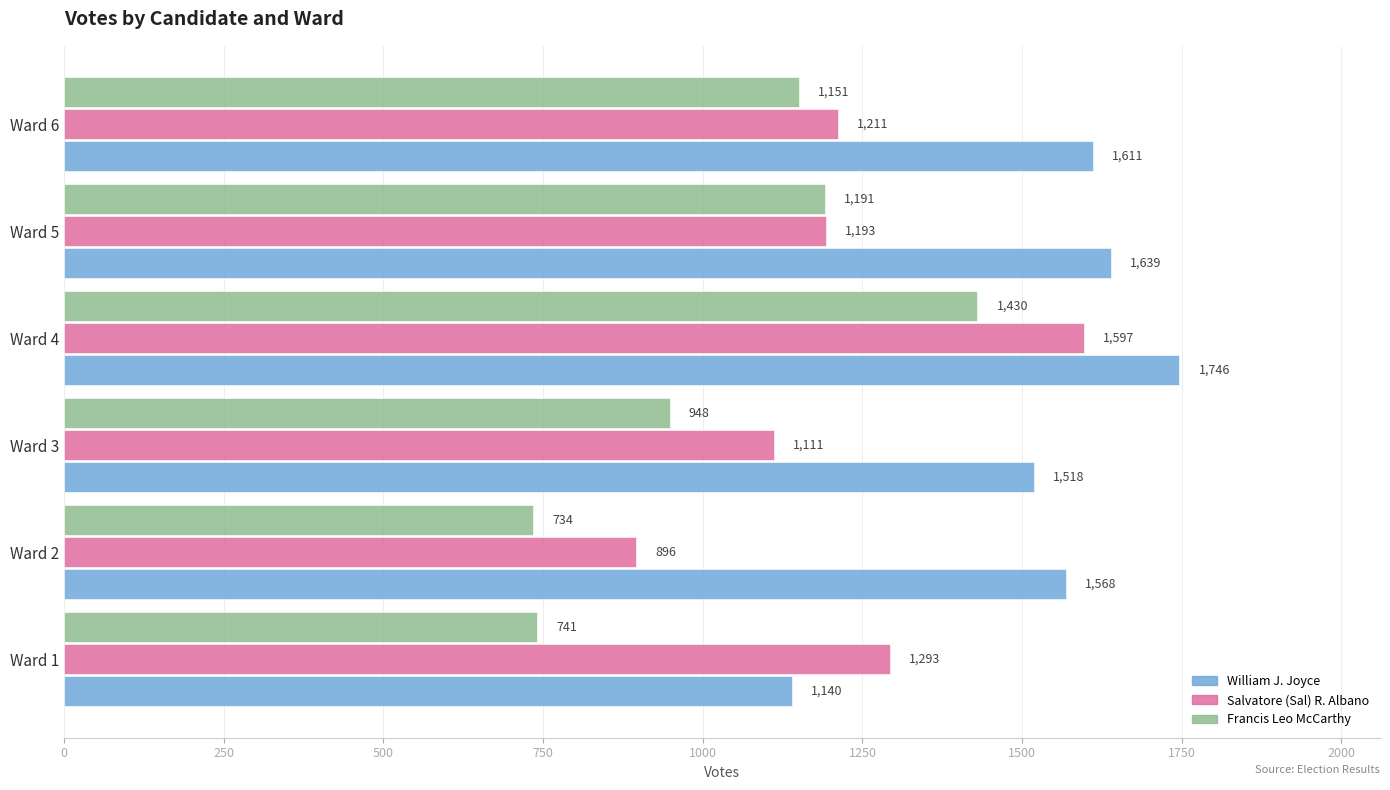

How many values in the William J. Joyce series are below 1611?

3